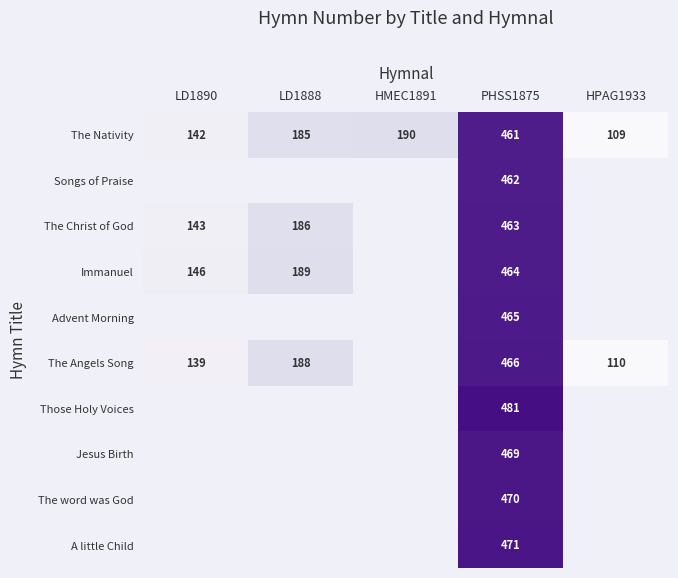

What is the lowest value of the The Nativity series?

109